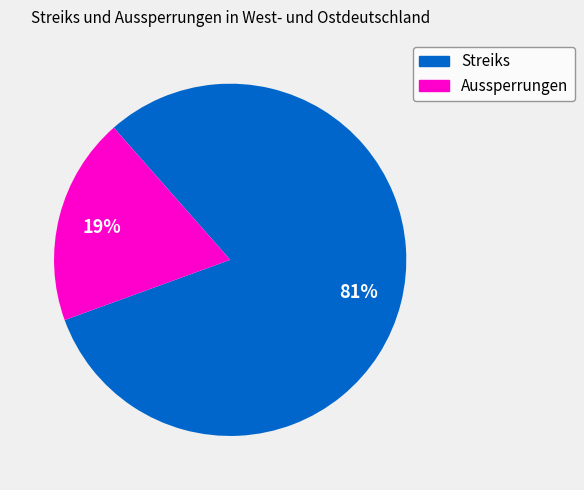

To the nearest percent, what is the average slice percentage?

50%